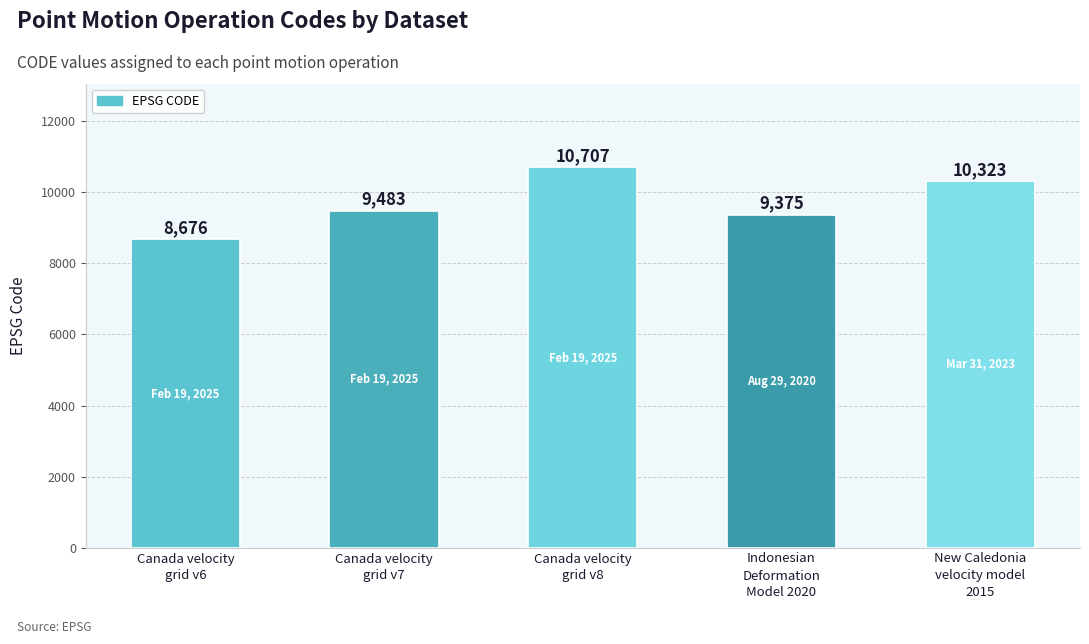

How many categories are shown in the chart?

5